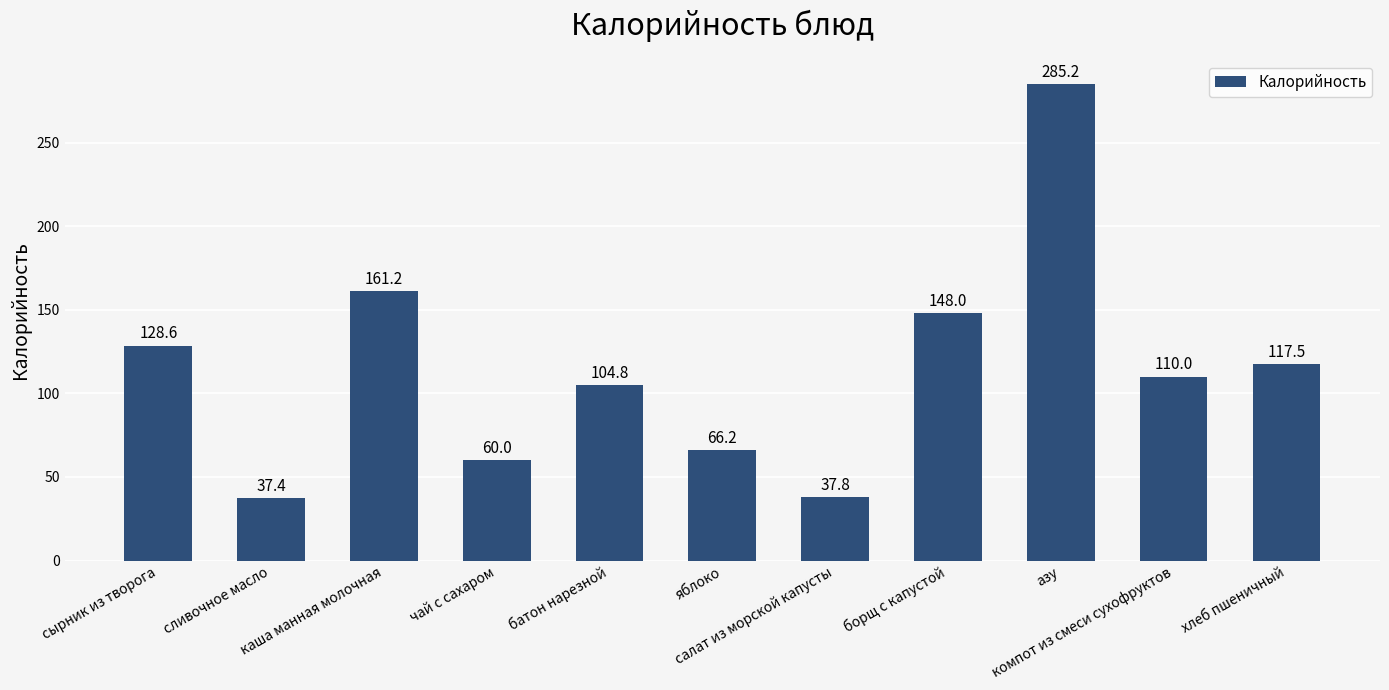

Are the bars horizontal?

No